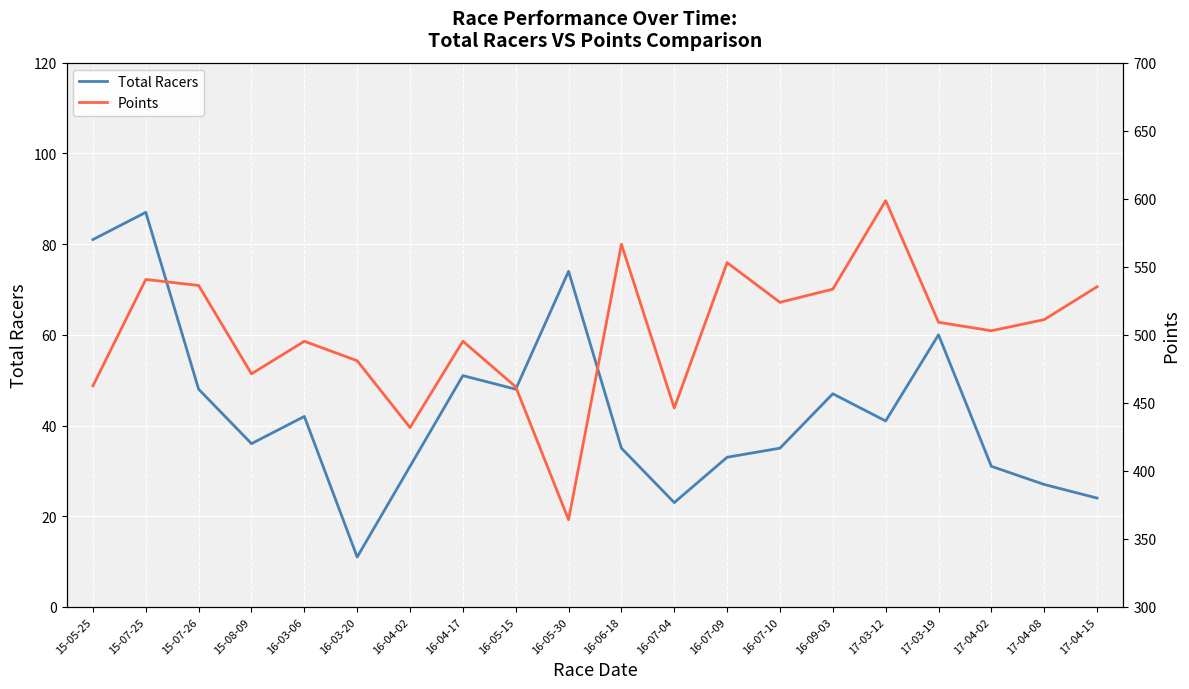

The Points series shows 598.6 at 17-03-12. True or false?

True